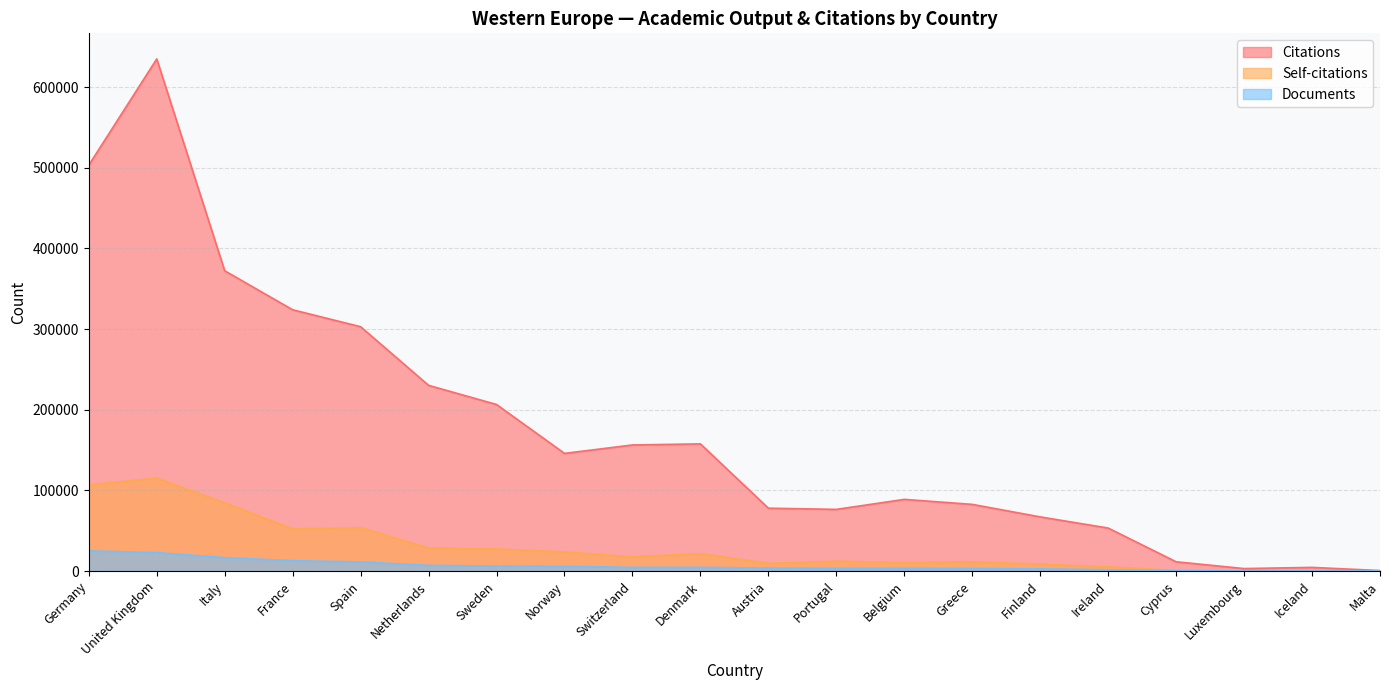

Where does the Documents series first go above 4595?

Germany